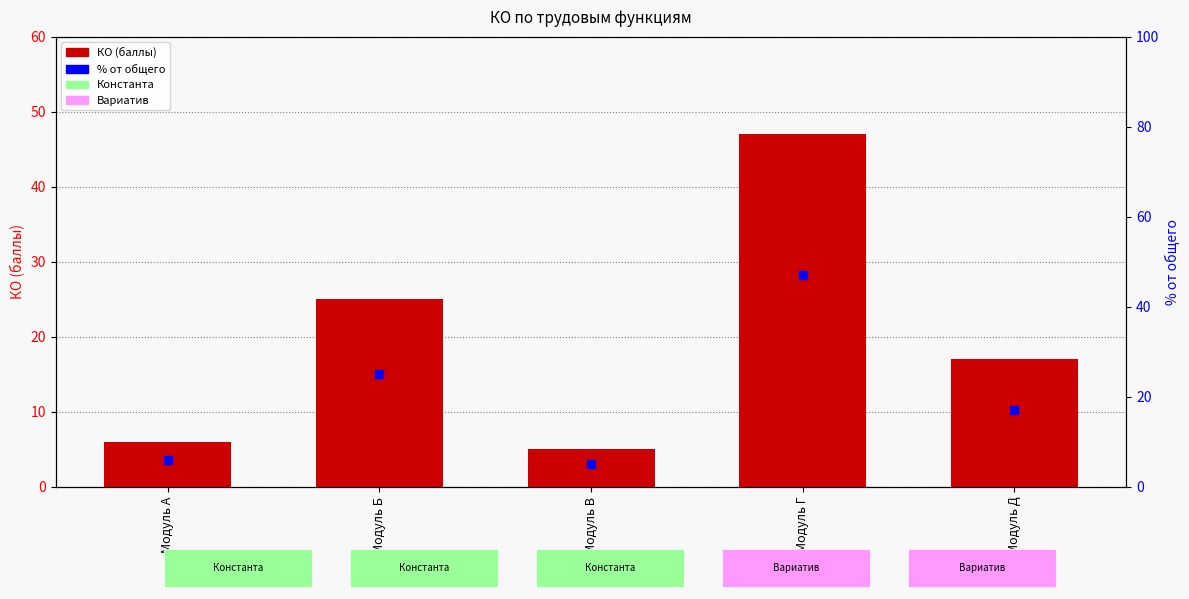

At which category is the sum across all series the highest?

Модуль Г